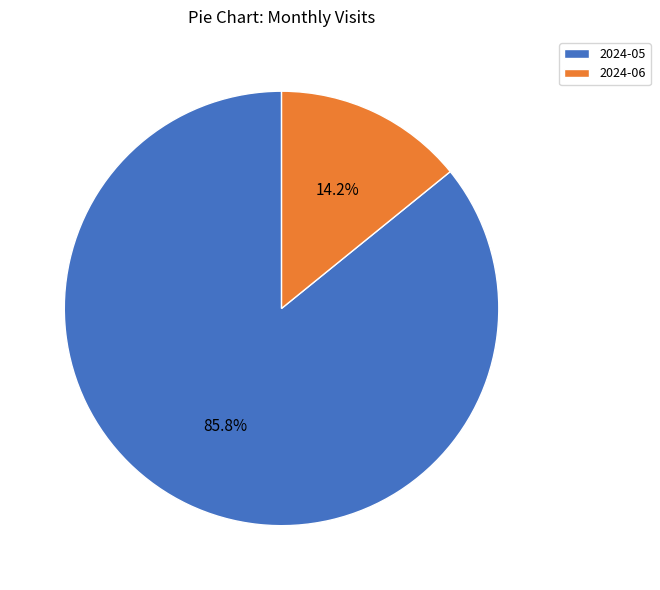

Is 2024-06 the majority of the pie?

No